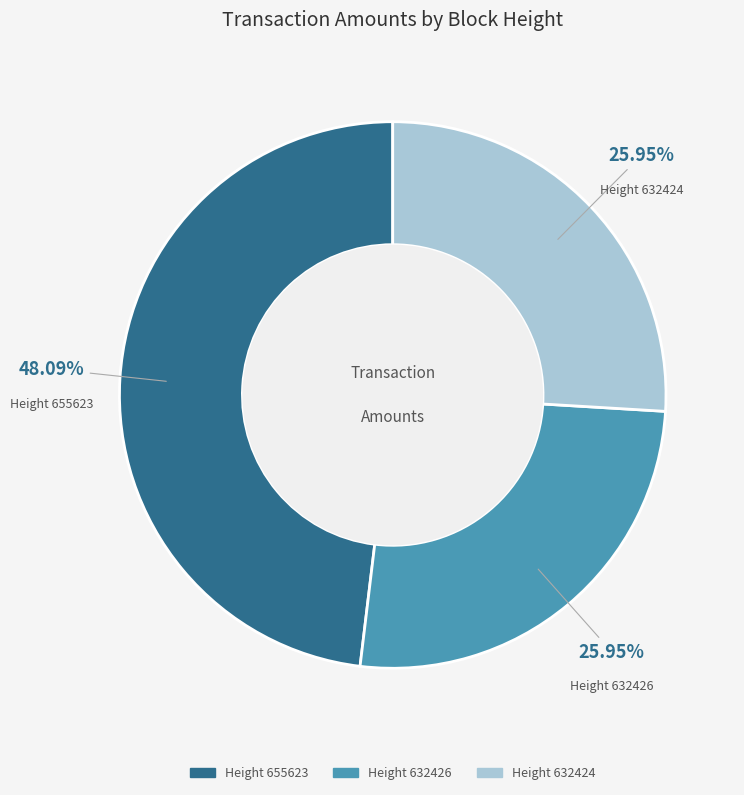

How many slices are in this pie chart?

3